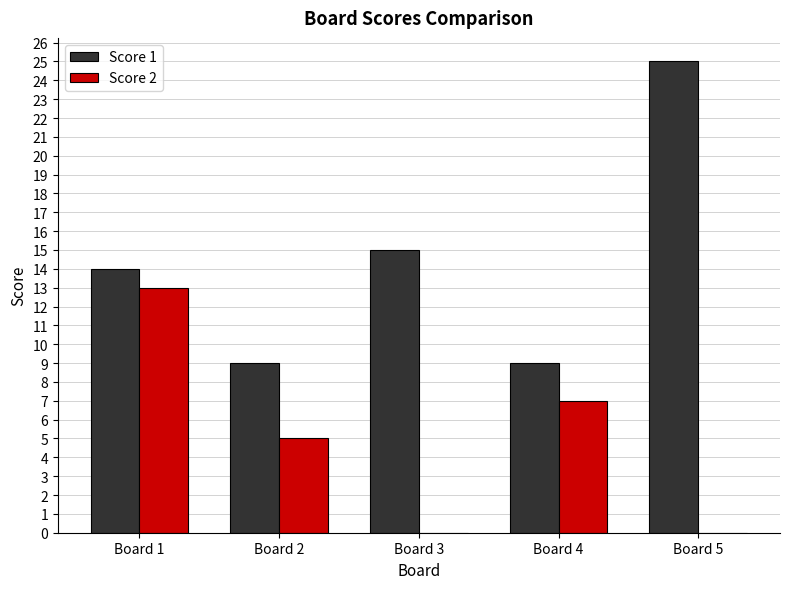

Is the value of Score 2 at Board 5 greater than the value of Score 1 at Board 5?

No